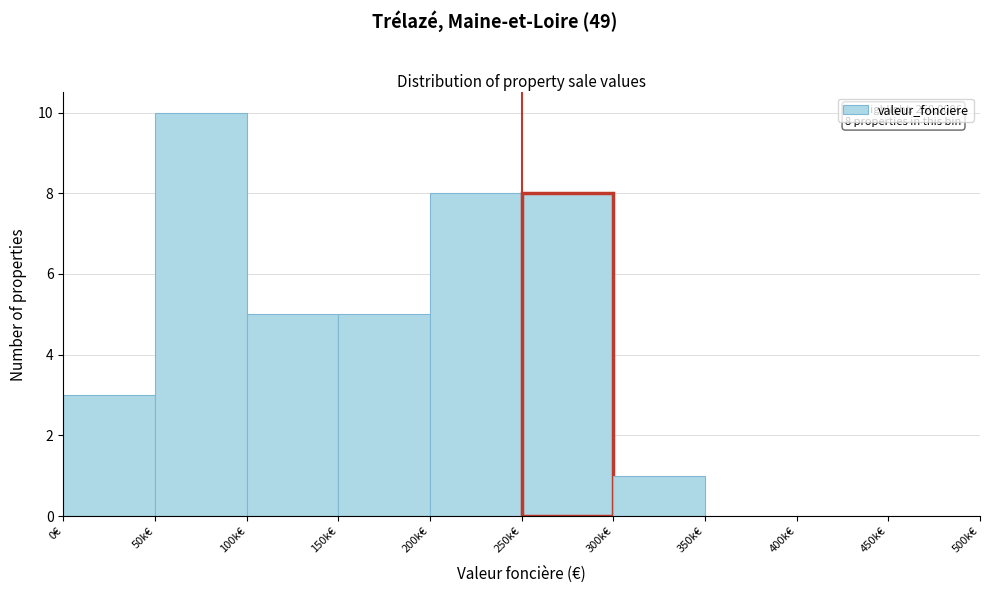

Reading right to left, what are all the values shown in this chart?

450k€=0	400k€=0	350k€=0	300k€=1	250k€=8	200k€=8	150k€=5	100k€=5	50k€=10	0€=3